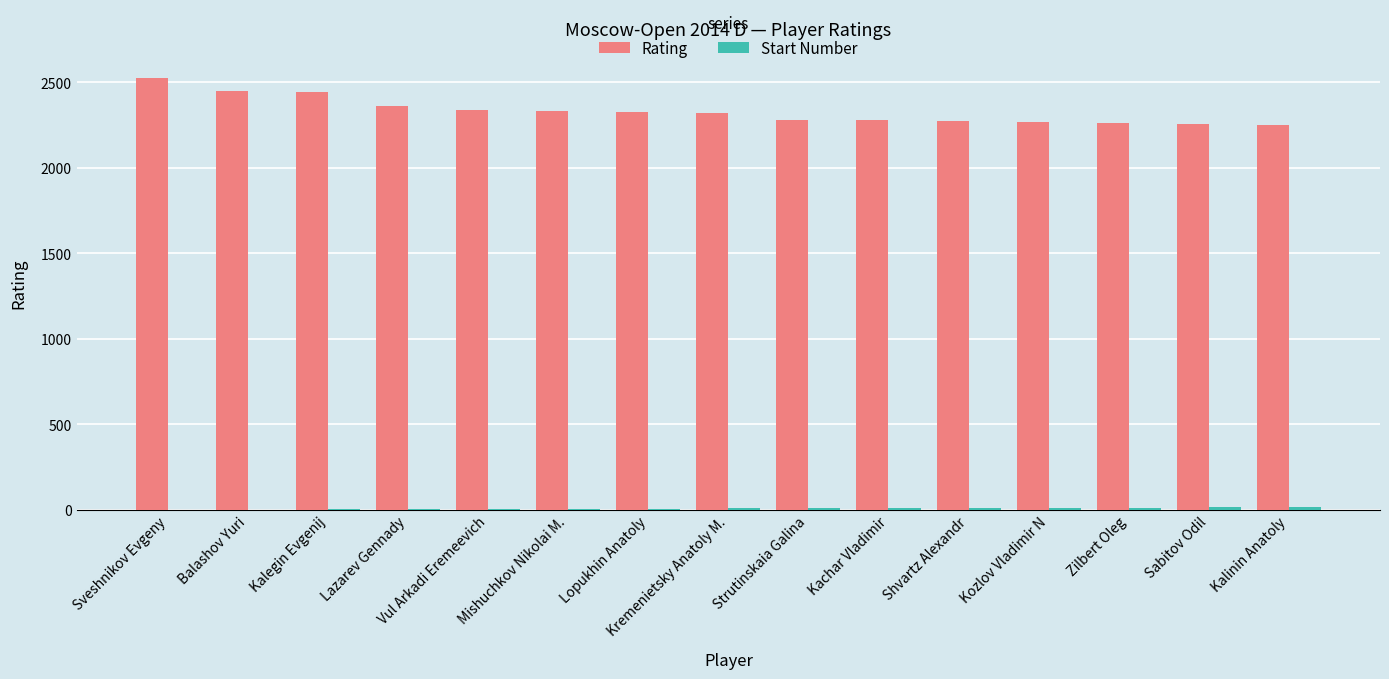

What is the difference between the Rating values at Kozlov Vladimir N and Lopukhin Anatoly?

57